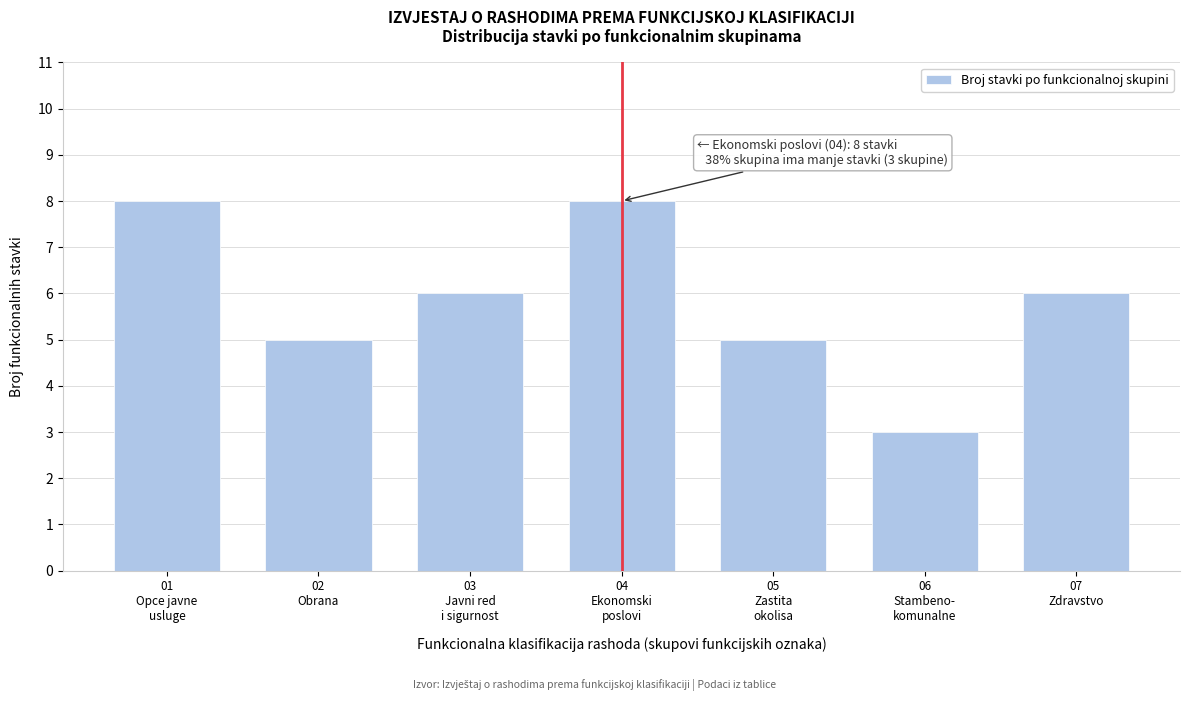

Reading left to right, list all the values displayed in this chart.

8	5	6	8	5	3	6